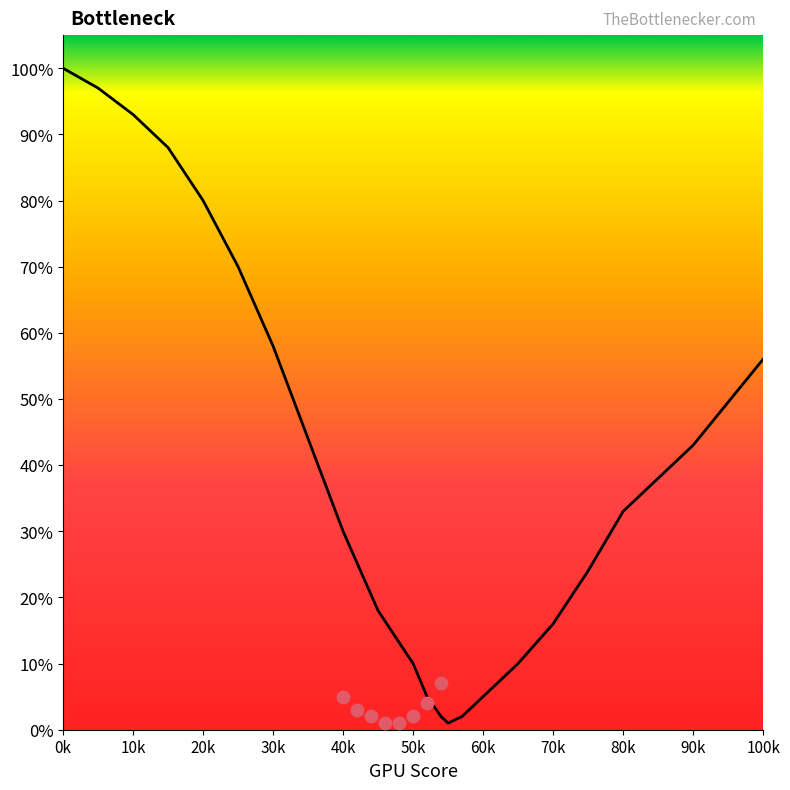

Approximately how many times larger is the value at 75 compared to 80?

0.7